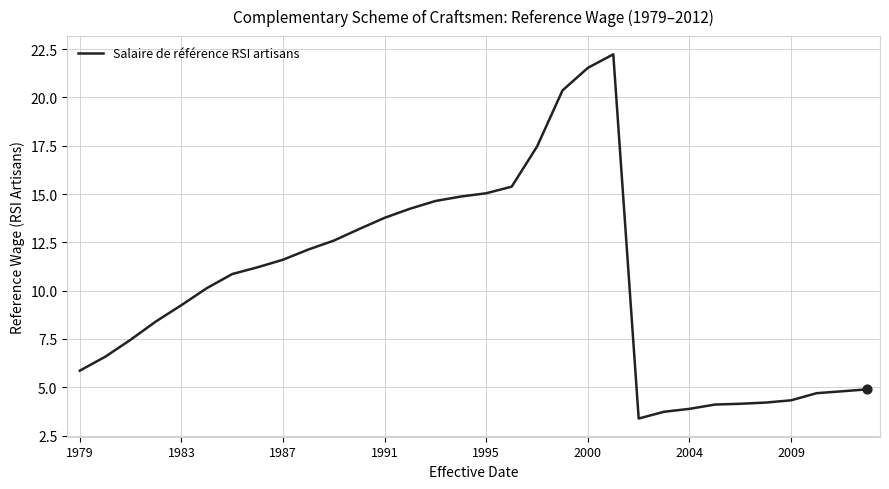

What is the difference between the maximum and minimum values?

18.8